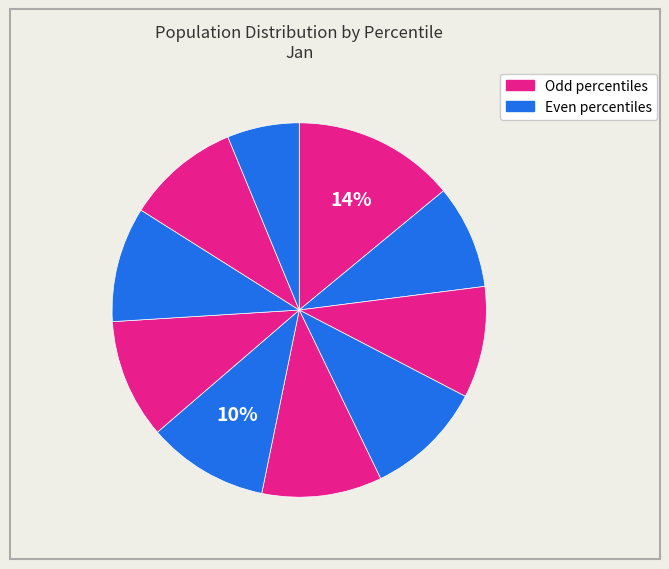

To the nearest percent, what is the difference between the largest and smallest slice percentages?

8%